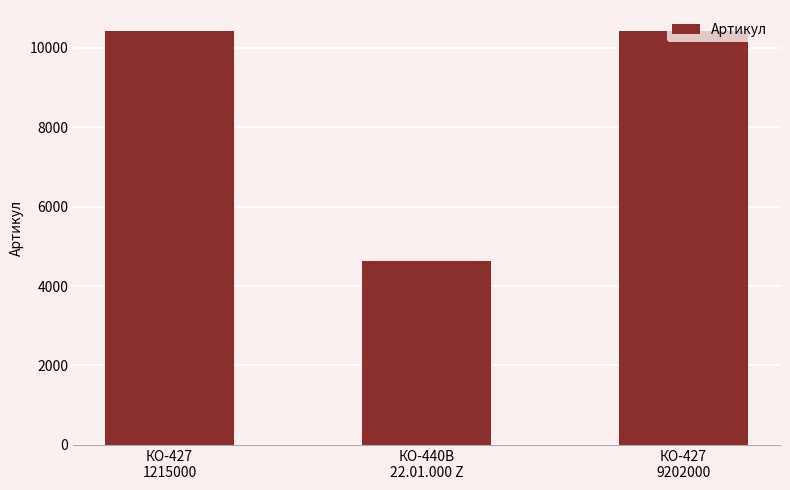

How many values are below 10427?

1